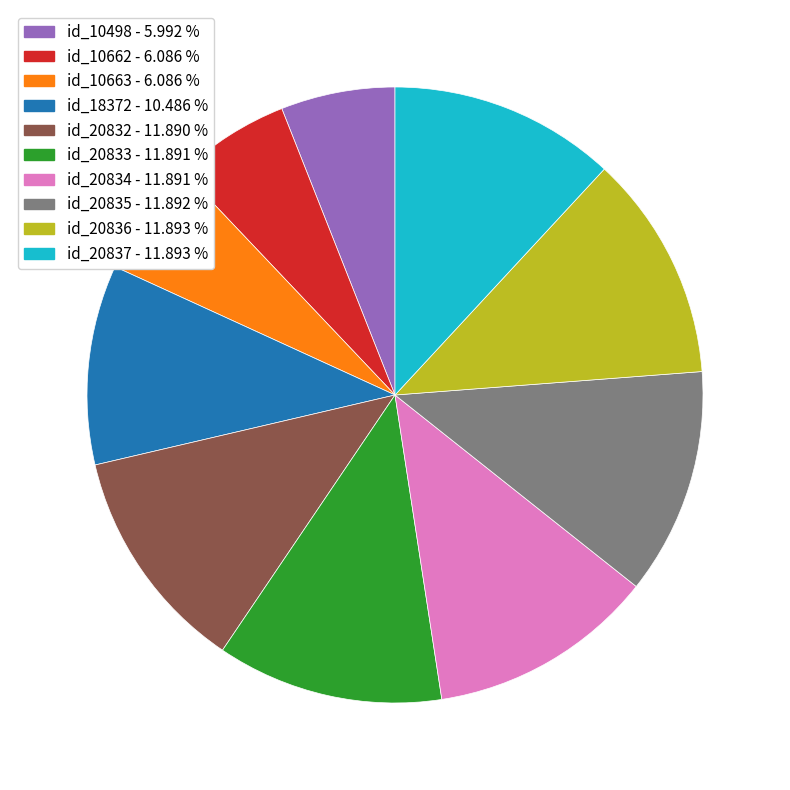

Between id_20835 and id_10498, which is larger?

id_20835